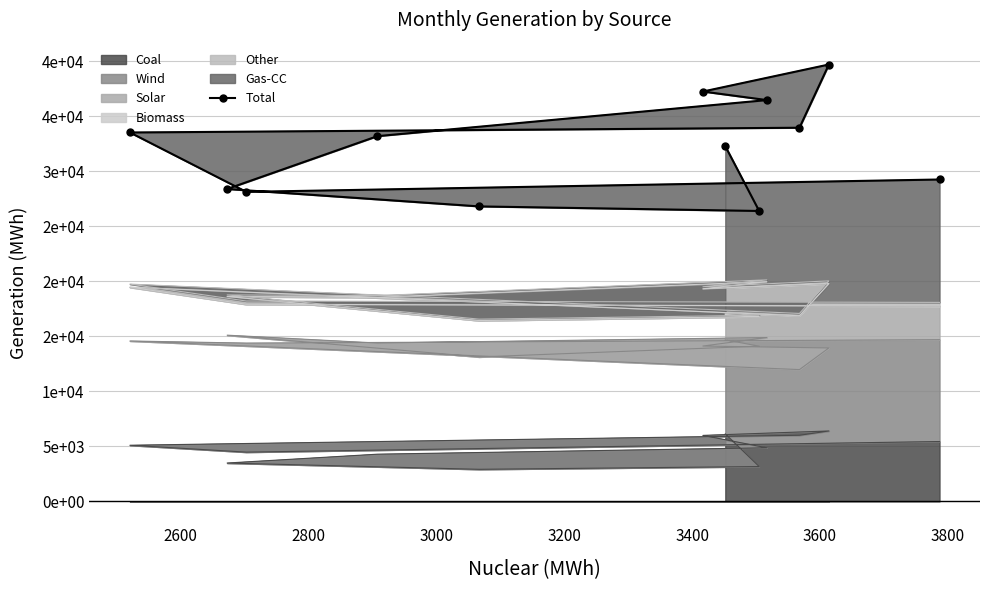

What is the difference between the maximum and minimum values?

13315